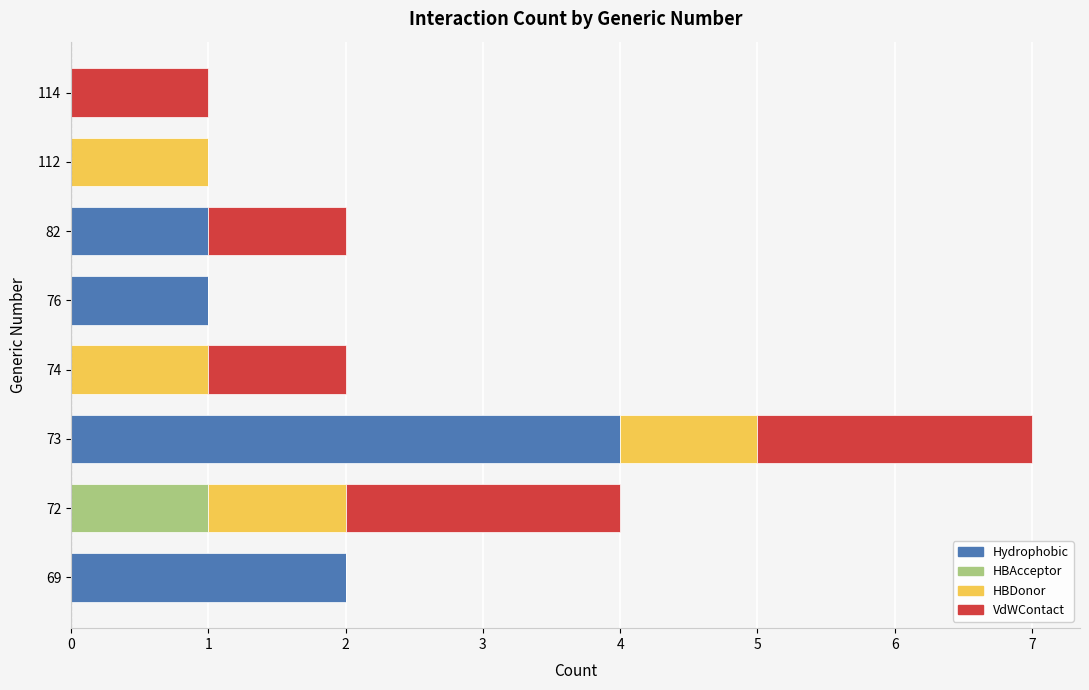

At which label does Hydrophobic reach its peak?

73